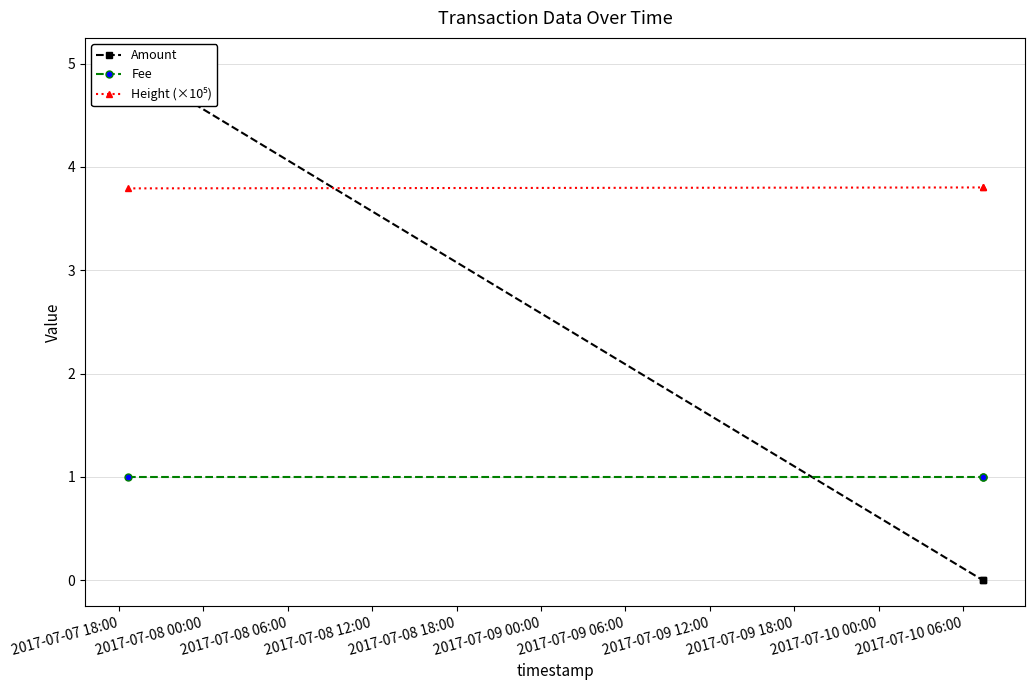

Which series changed the most between 2017-07-07 18:00 and 2017-07-08 06:00?

Amount